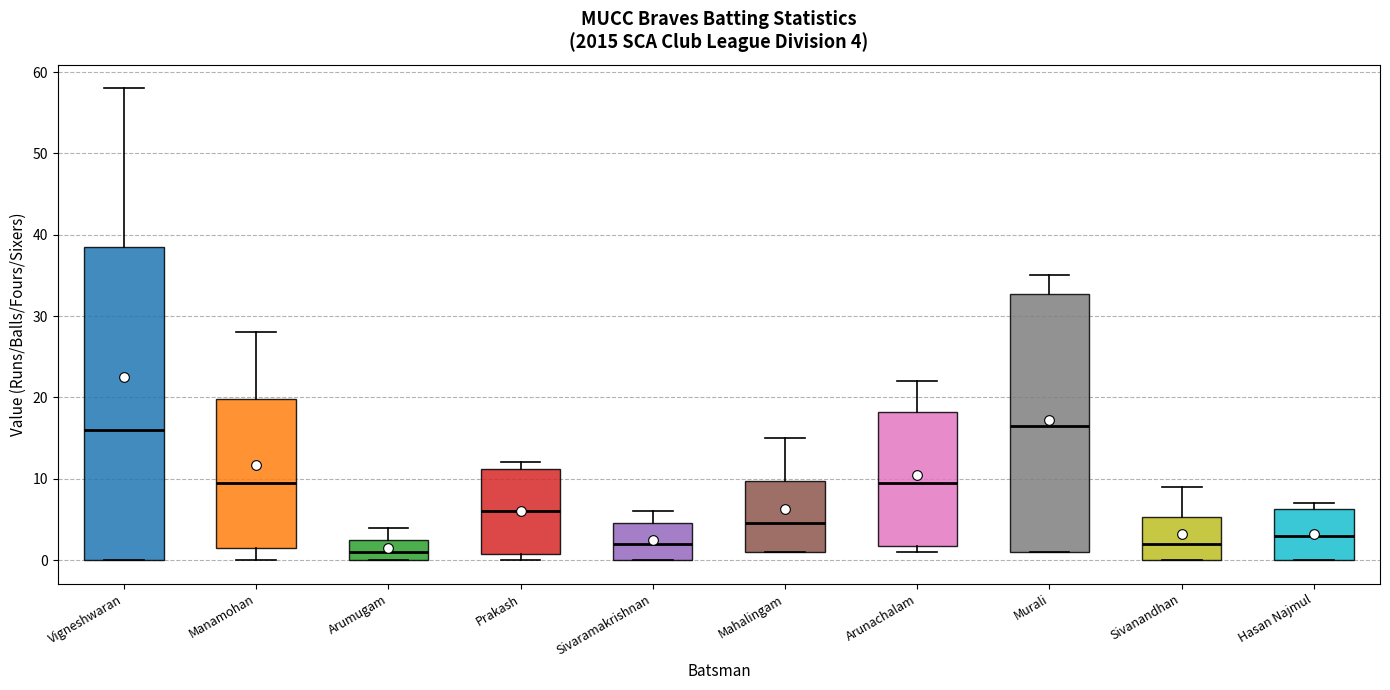

Which box is the tallest, from its lower edge to its upper edge?

Vigneshwaran